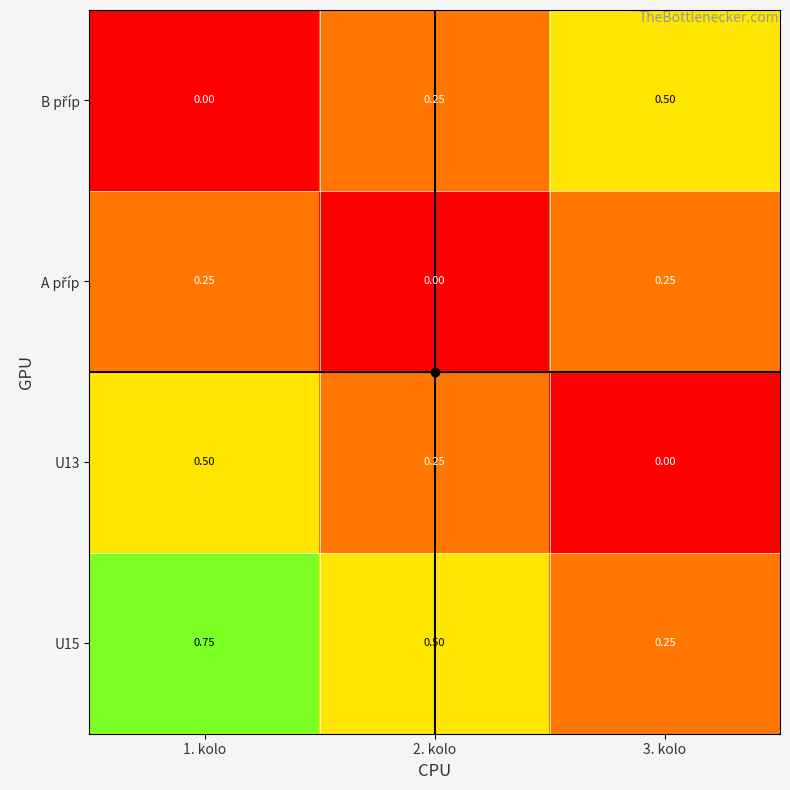

At 2. kolo, list the series in order from smallest to largest.

A příp, B příp, U13, U15